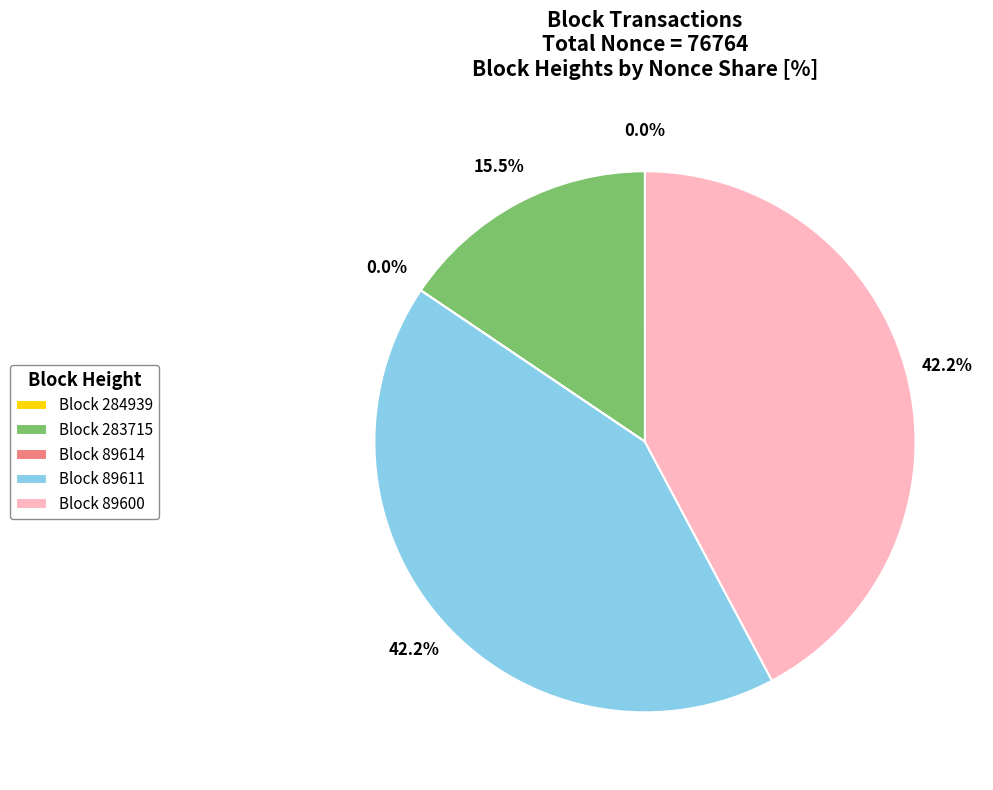

Is there any slice that represents more than half of the pie?

No